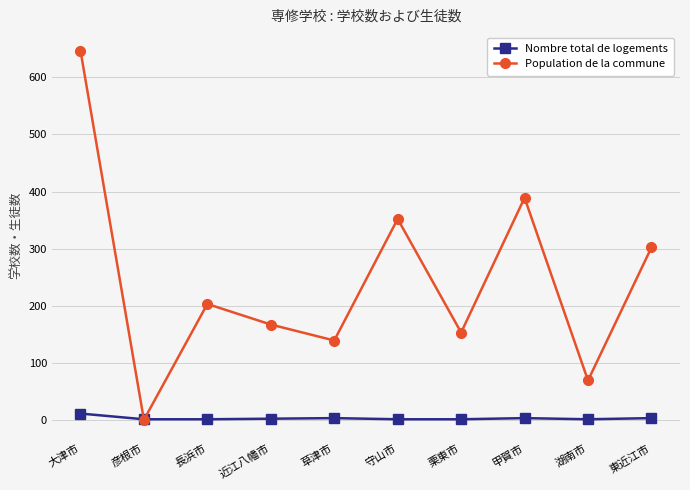

What is the value of the Population de la commune point at the 8th from the left?

389